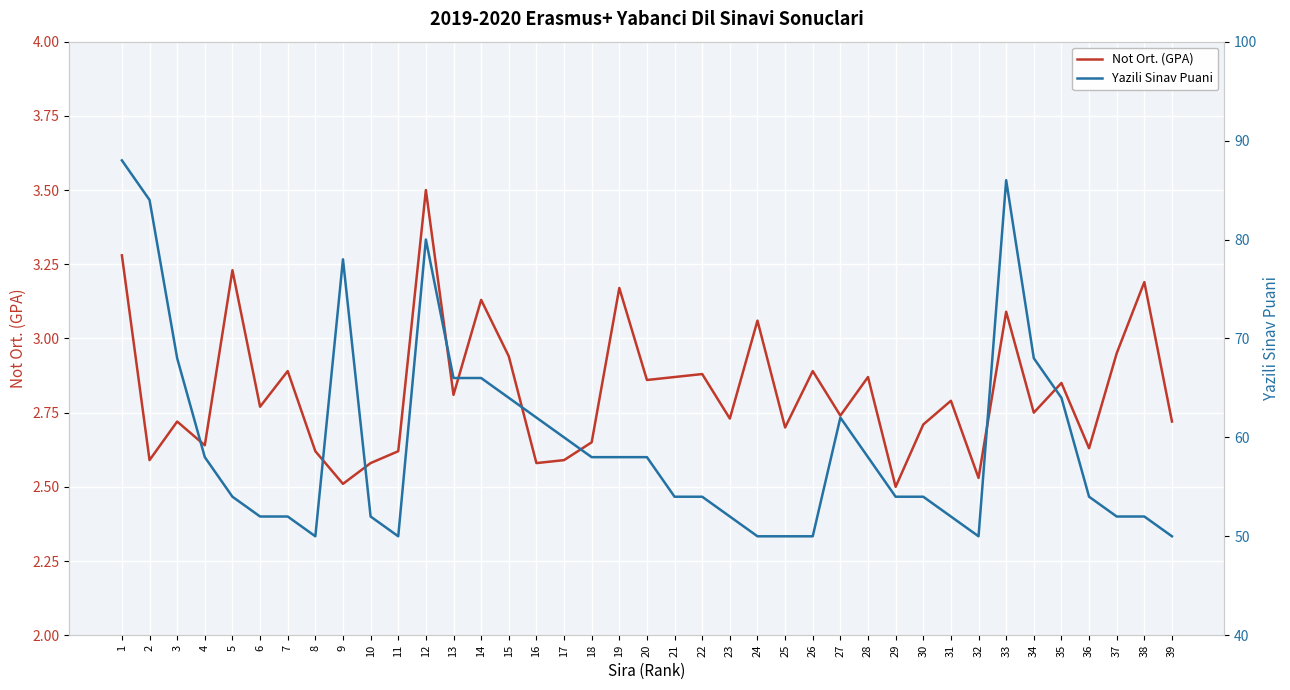

Is this an area chart (filled region under the line)?

No